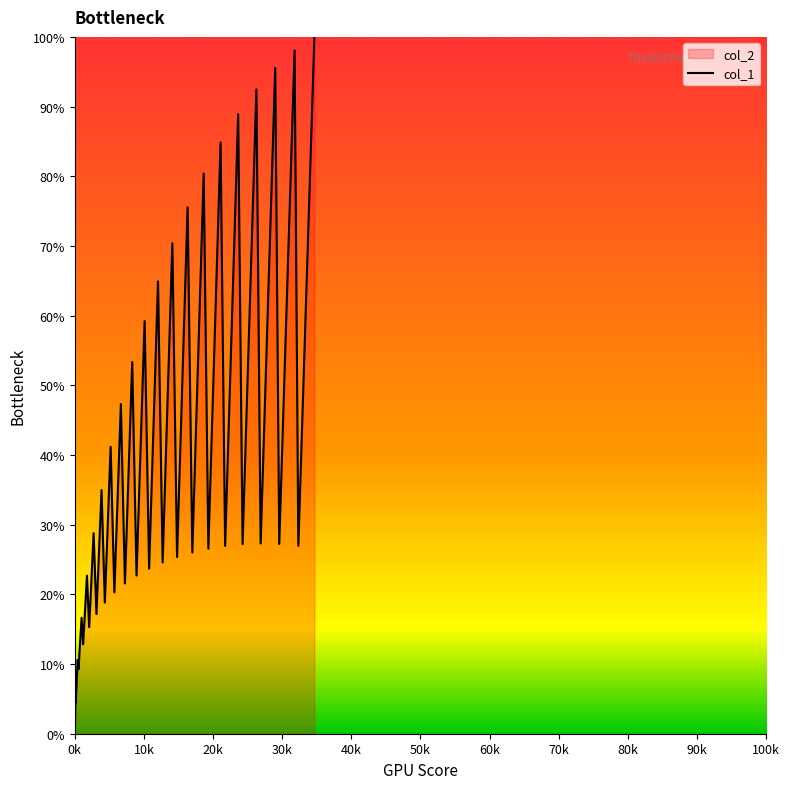

What is the difference between the maximum and minimum values?

100.0